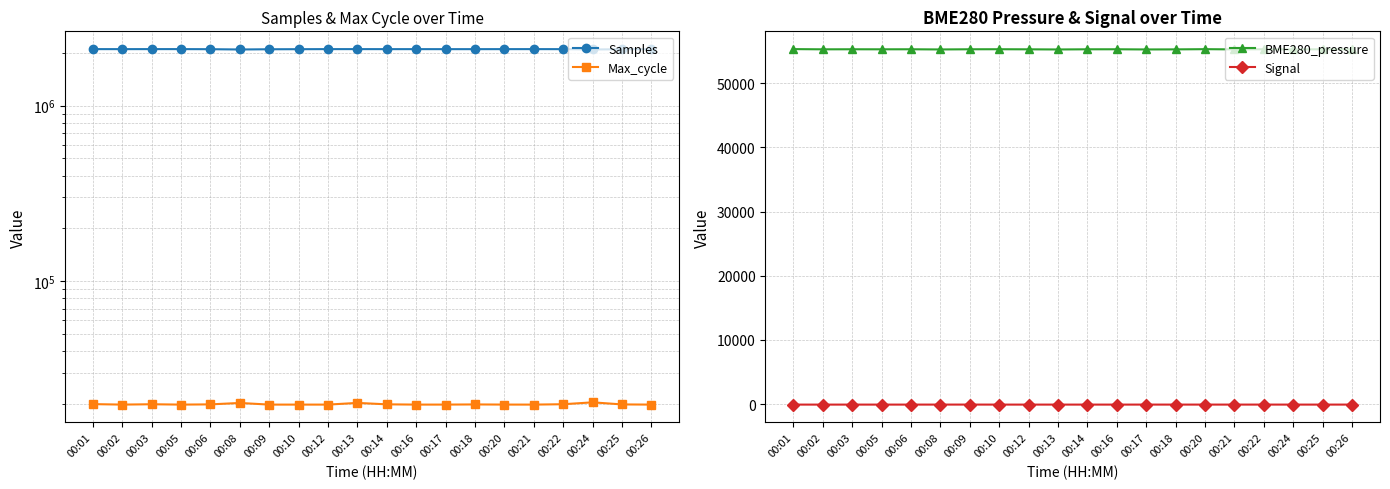

At 00:17, list the series in order from largest to smallest.

Samples, BME280_pressure, Max_cycle, Signal